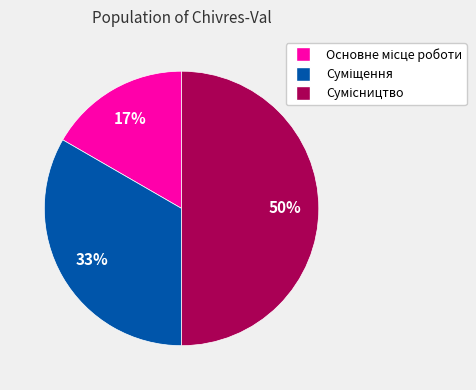

To the nearest percent, what is the difference between the largest and smallest slice percentages?

33%